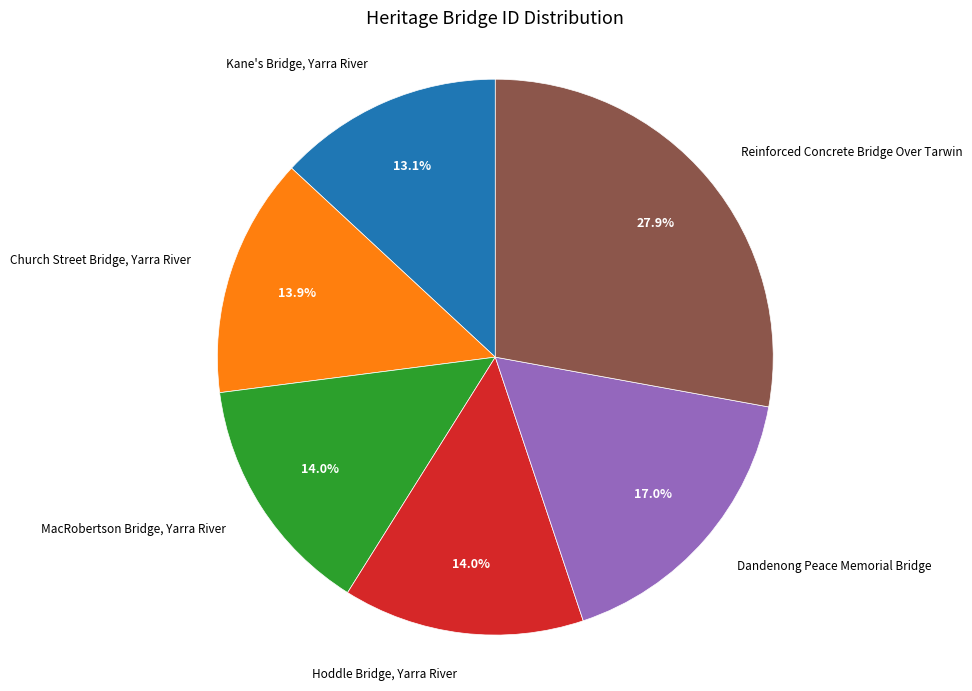

How many slices are in this pie chart?

6